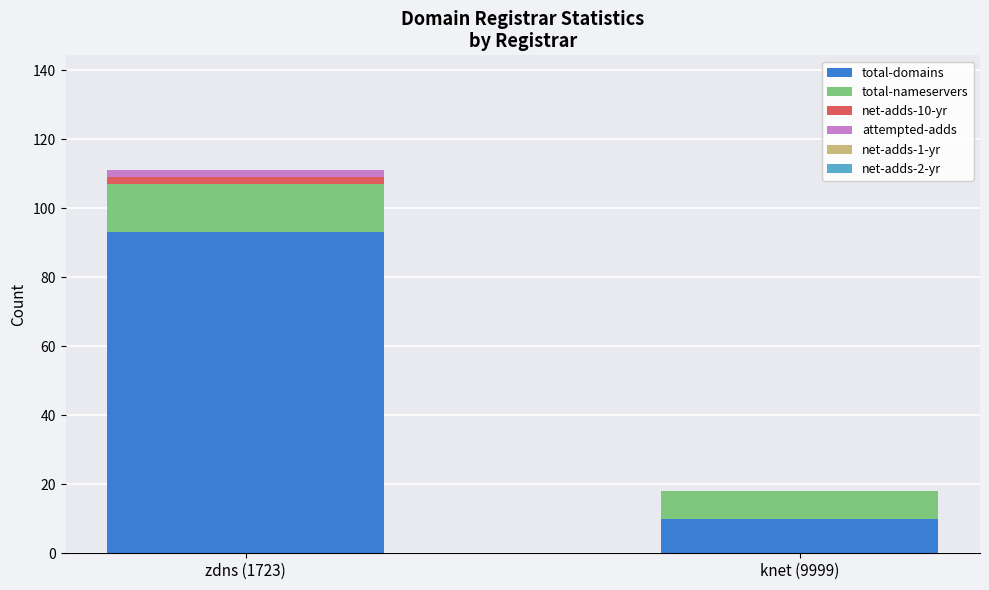

The value of total-domains at knet (9999) is 10. True or false?

True